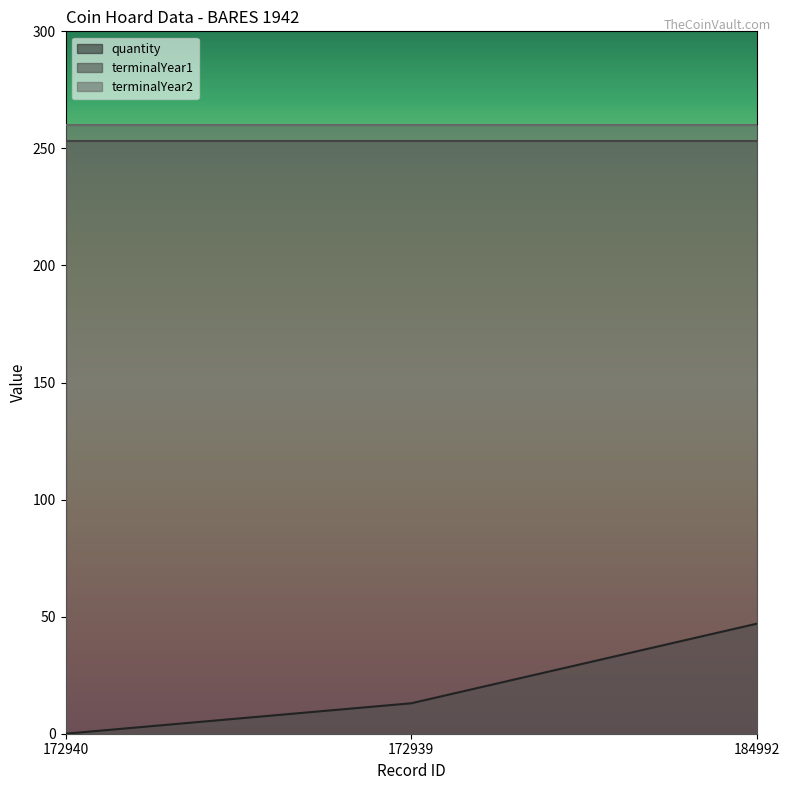

Rank the series by their maximum value, from lowest to highest.

quantity, terminalYear1, terminalYear2